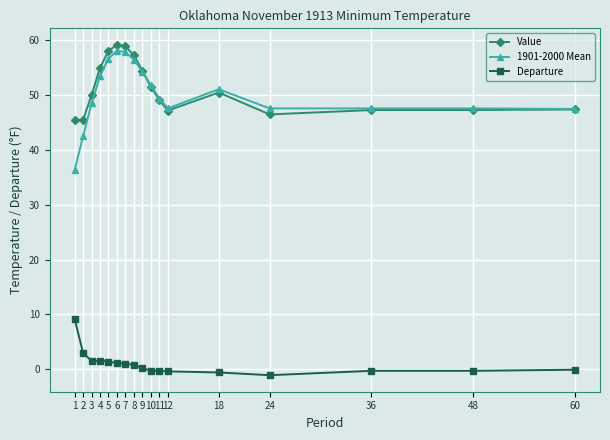

Is the value of Value at 24 greater than the value of Departure at 60?

Yes